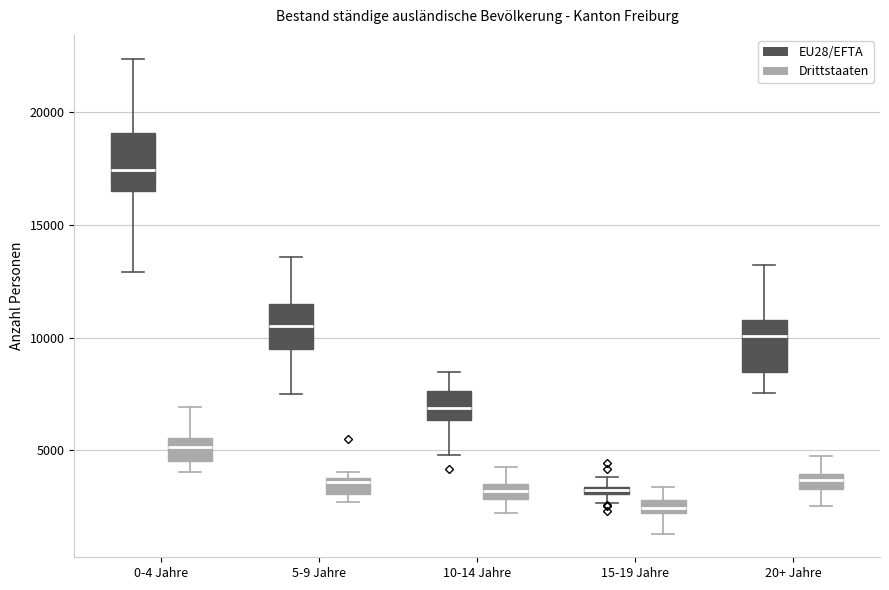

Where does the median line of the box for 15-19 Jahre (Drittstaaten) sit on the y-axis? The values are not printed on the chart, so give them approximately, as read against the axis.

2500